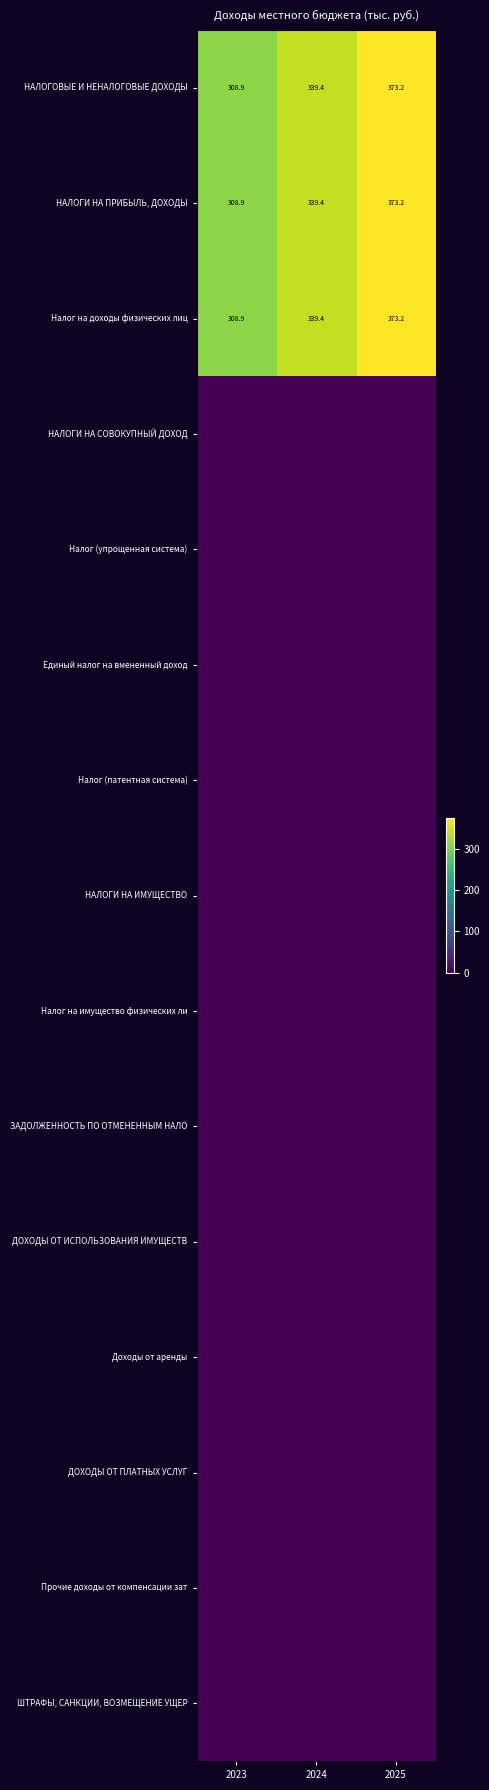

Which series has the widest spread of values?

НАЛОГОВЫЕ И НЕНАЛОГОВЫЕ ДОХОДЫ